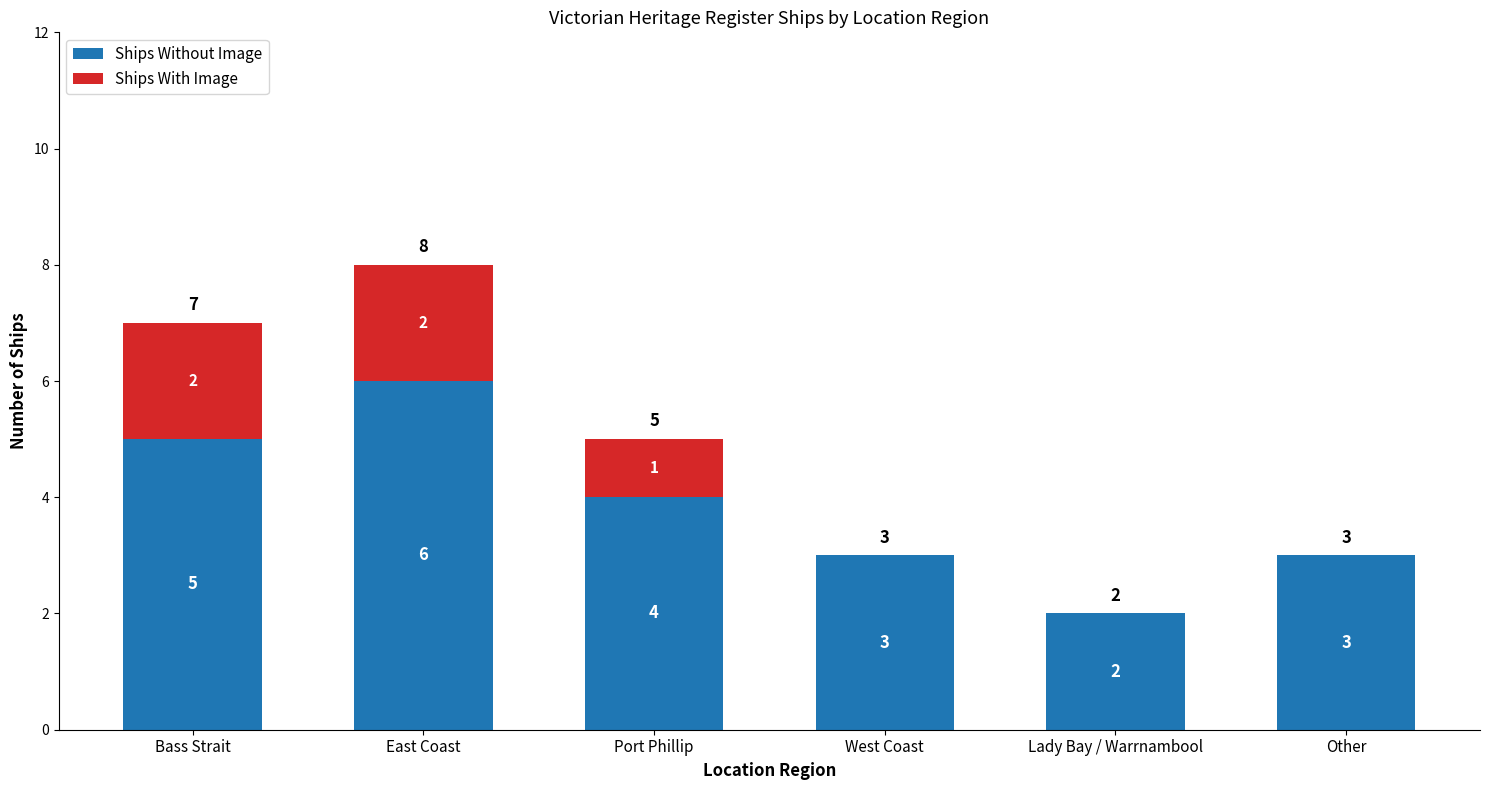

The Ships Without Image series shows 4 at Other. True or false?

False